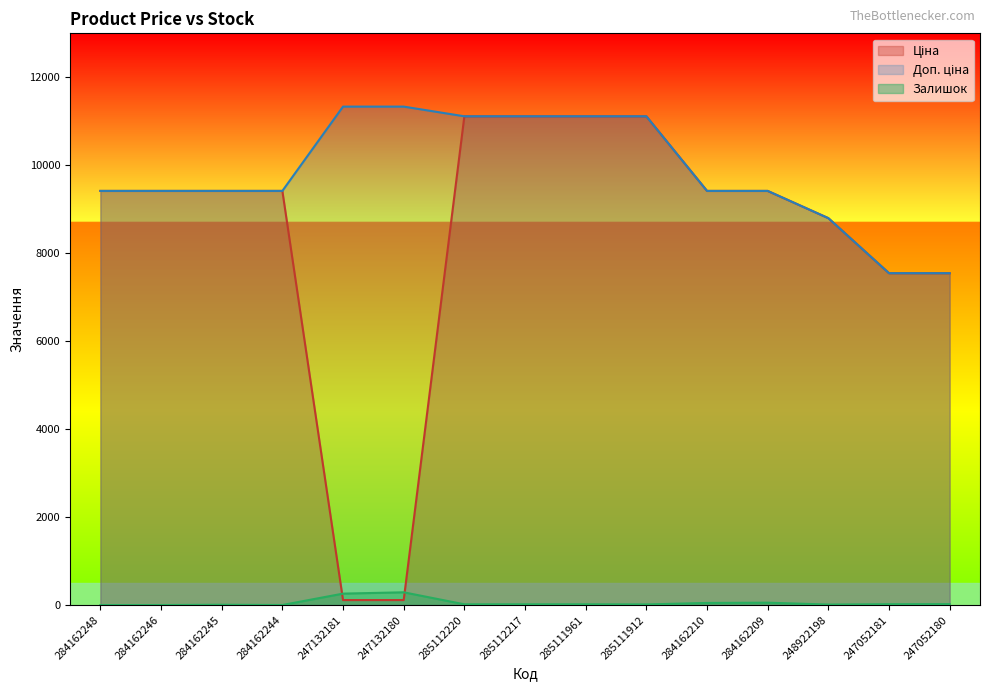

Which has a higher value, 247132181 or 284162244?

284162244